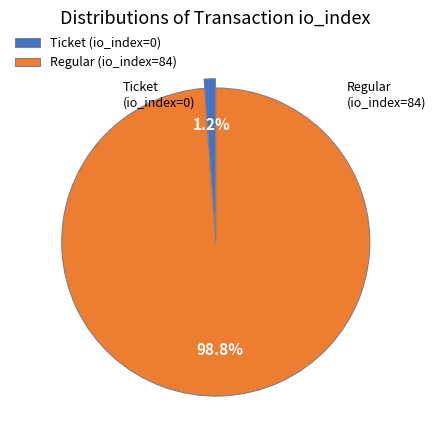

What is the smallest slice in the pie chart?

Ticket (io_index=0)